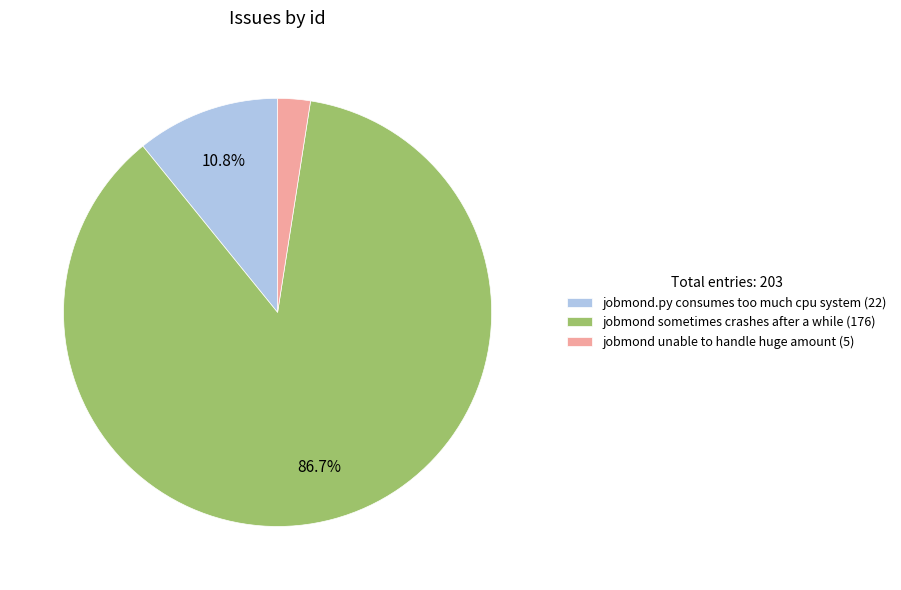

How many segments does this pie chart have?

3